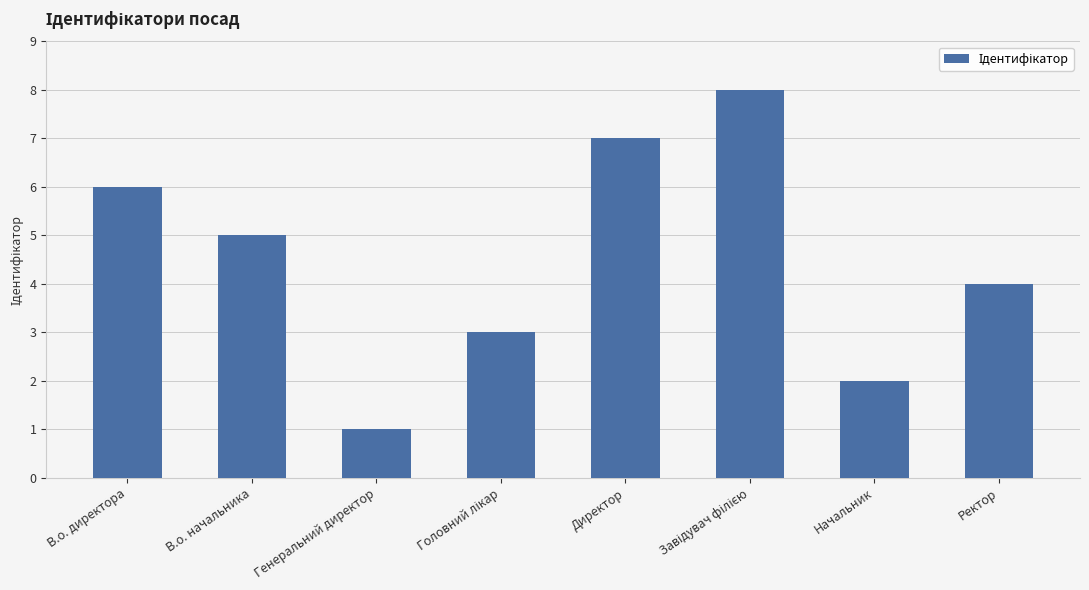

The chart shows a value of 2 at Начальник. True or false?

True